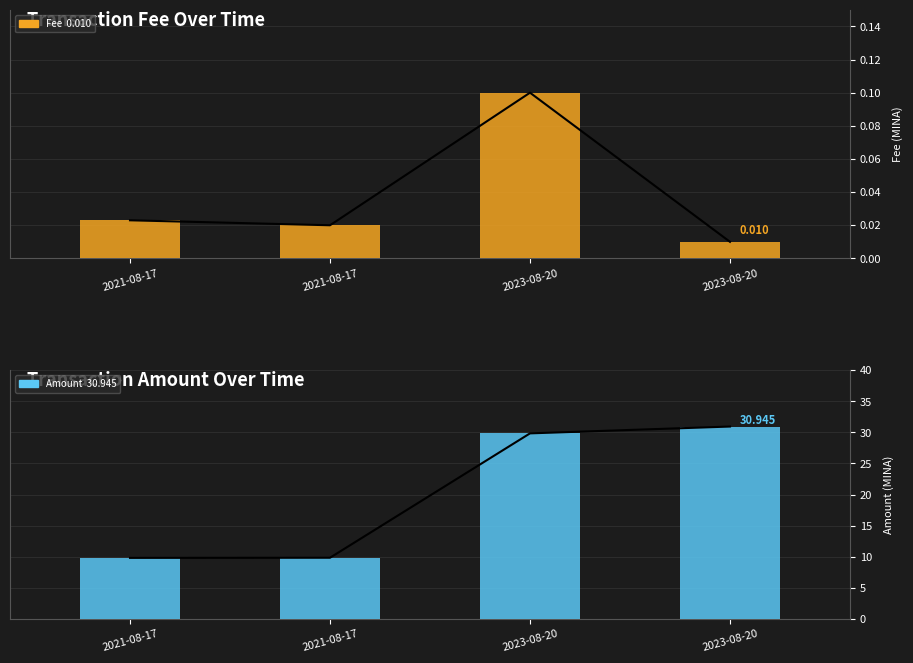

At which category does the chart reach its minimum across all series?

2023-08-20